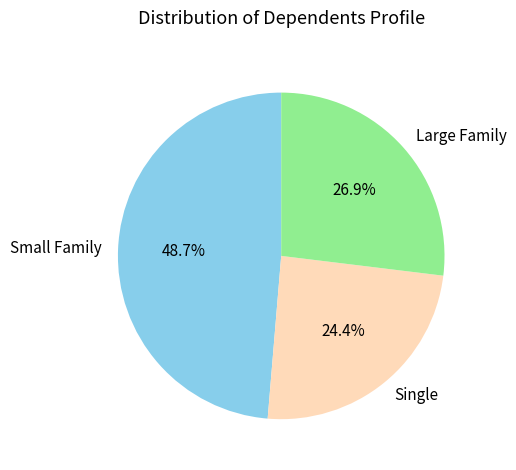

How many slices are in this pie chart?

3